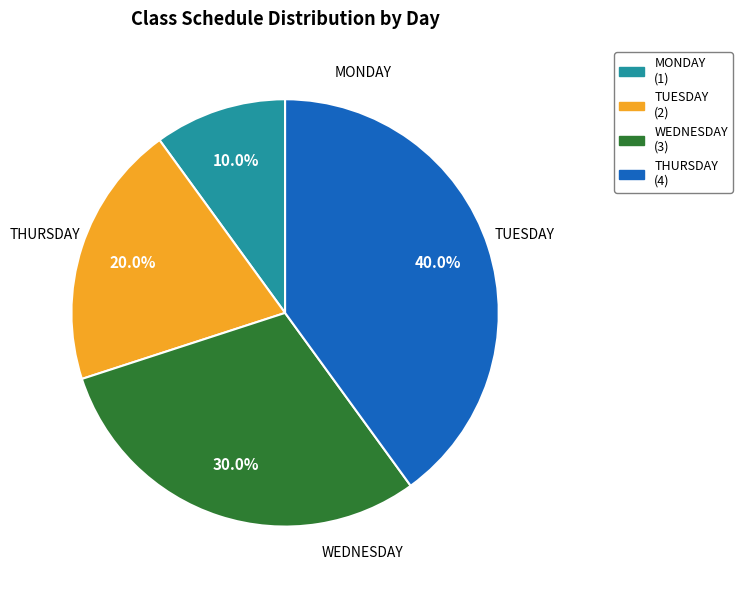

Approximately how many times larger is the value at WEDNESDAY (3) compared to MONDAY (1)?

3.0